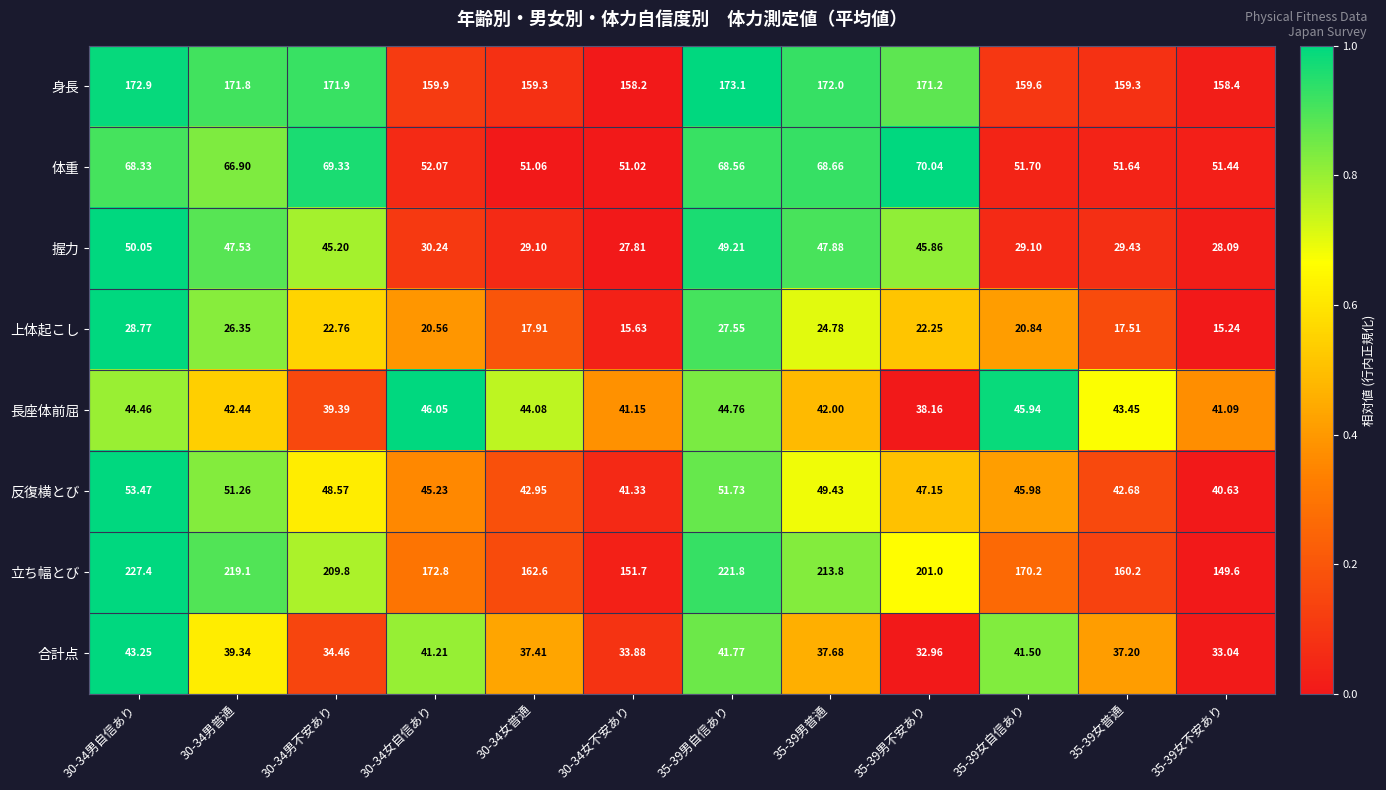

Rank the series by their maximum value, from lowest to highest.

上体起こし, 合計点, 長座体前屈, 握力, 反復横とび, 体重, 身長, 立ち幅とび